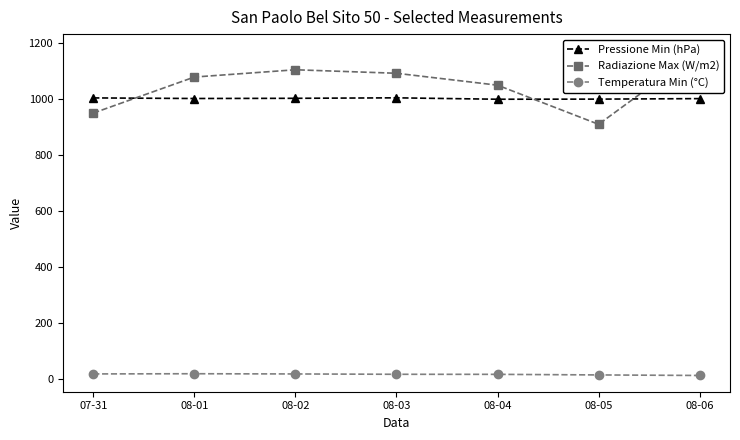

True or false: Radiazione Max (W/m2) has a value of 1078.0 at 08-01.

True